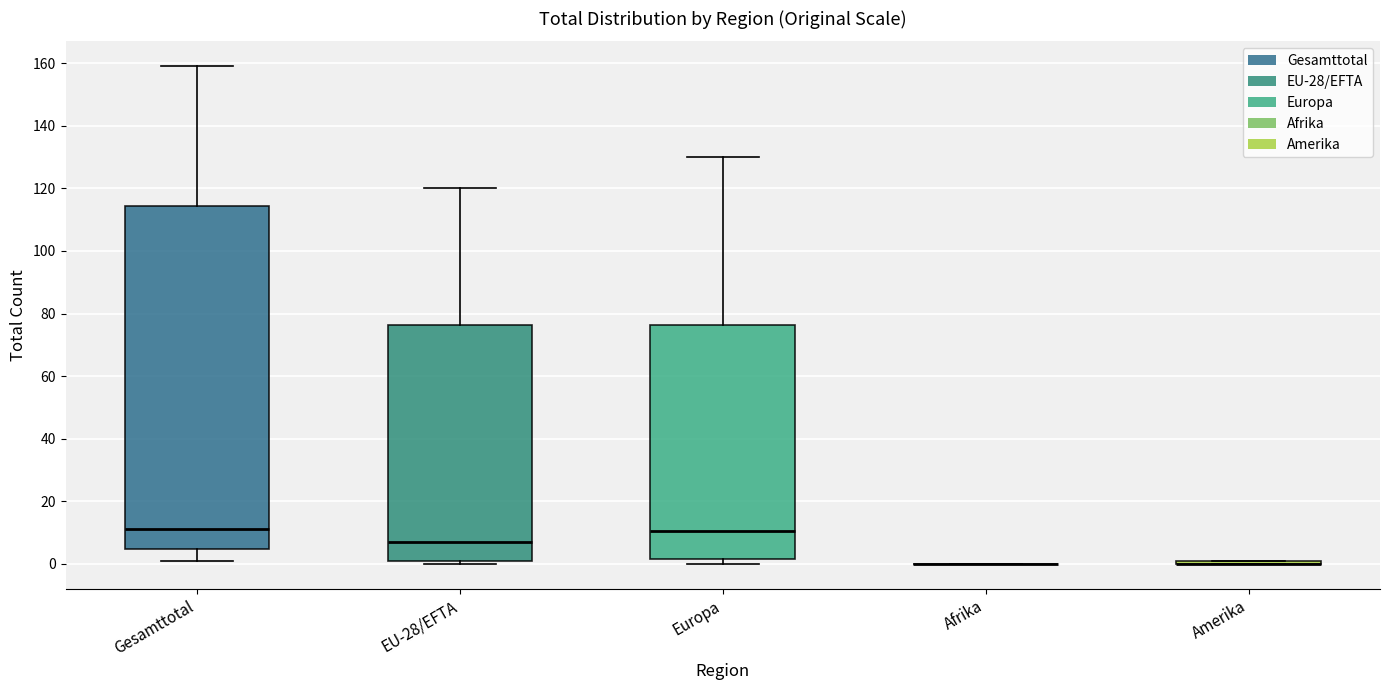

Comparing the boxes themselves (not the whiskers), which one is the tallest?

Gesamttotal